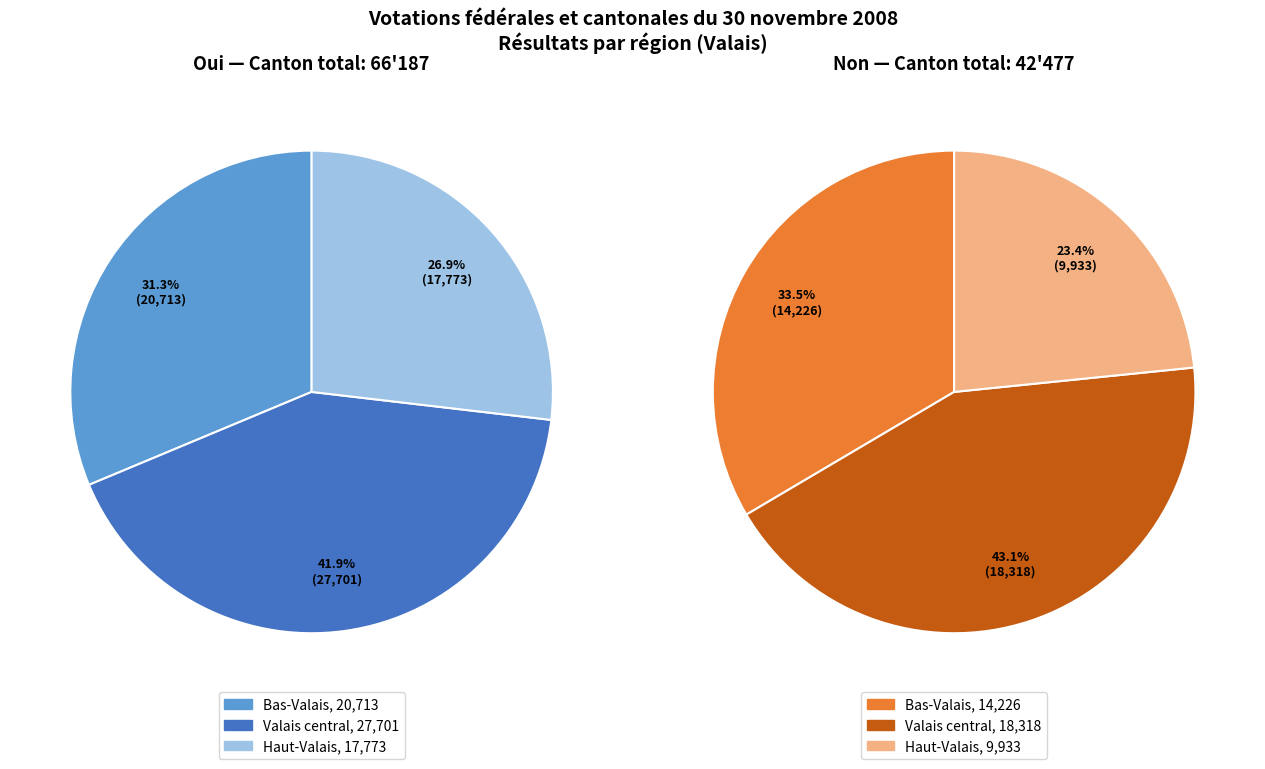

Rank the series by their average value, from lowest to highest.

Non, Oui